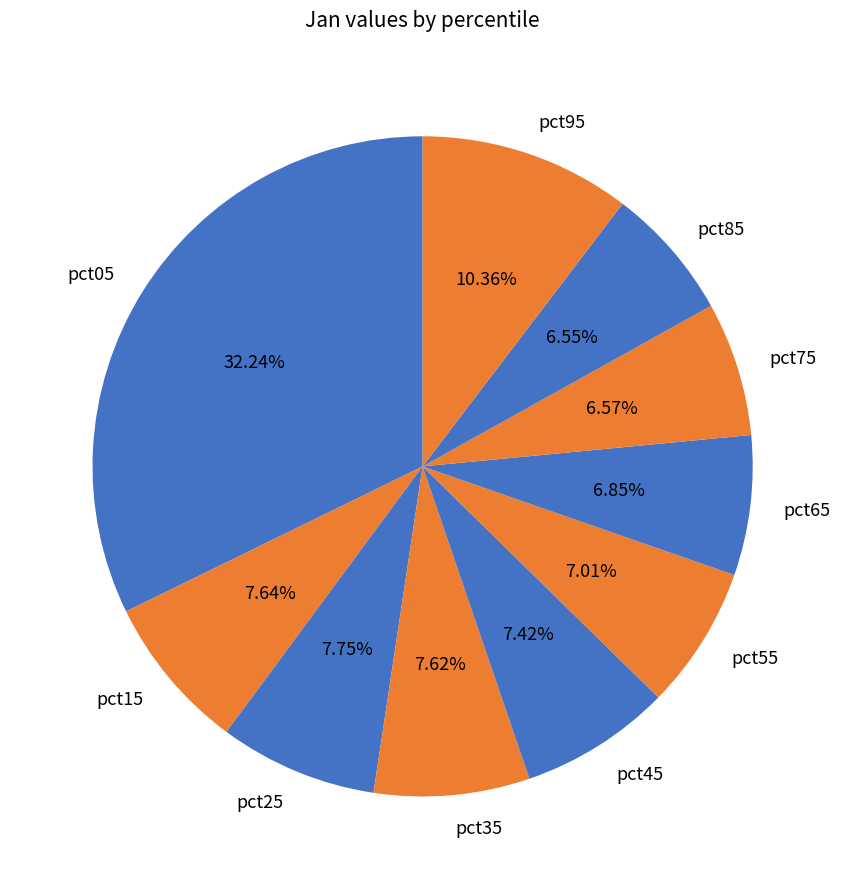

Does pct35 represent more than half of the total?

No